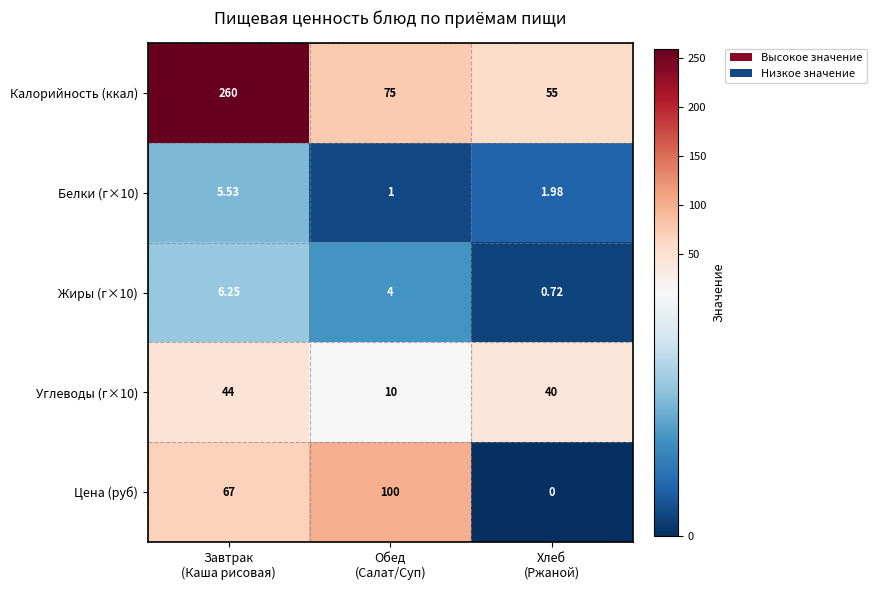

Which series has the widest spread of values?

Калорийность (ккал)